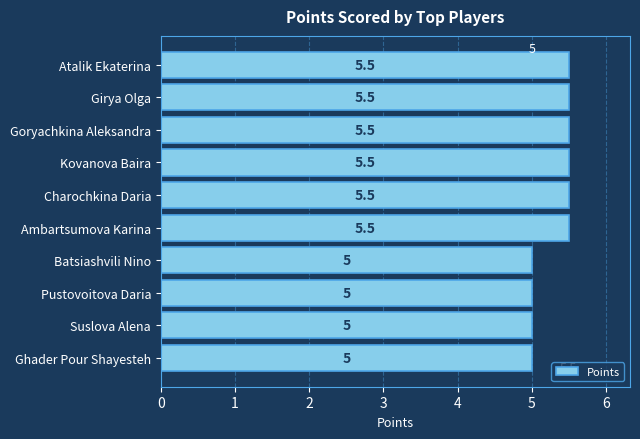

What is the smallest value displayed?

5.0